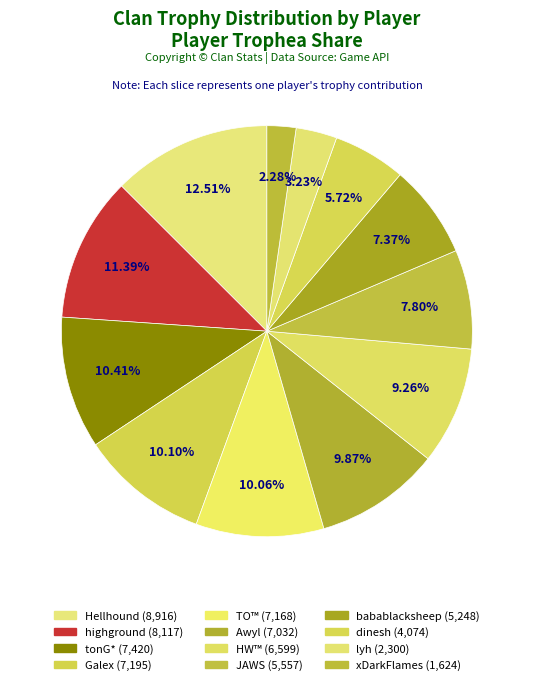

Count the number of slices in the pie.

12